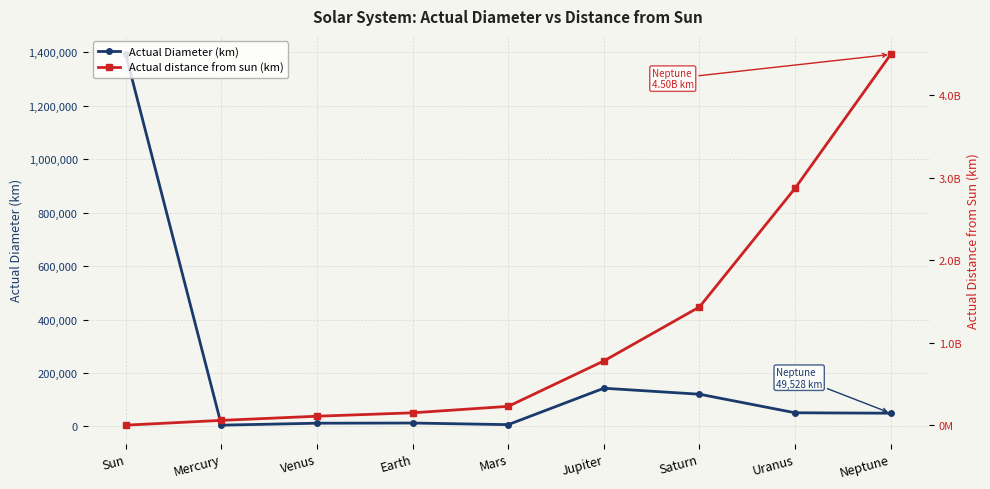

True or false: Actual distance from sun (km) and Actual Diameter (km) cross at least once.

True